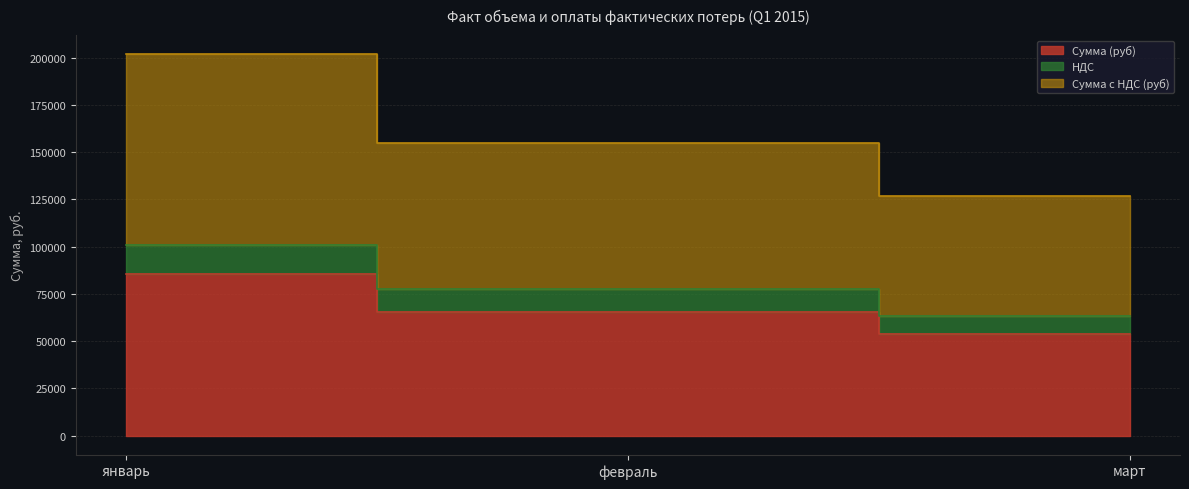

The value of Сумма с НДС (руб) at февраль is 228276.6. True or false?

False